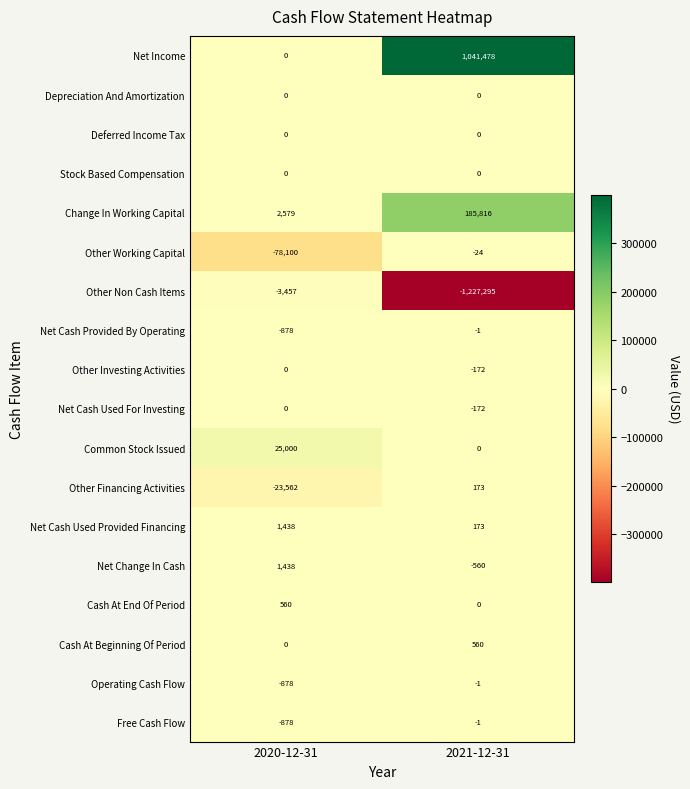

The value of Operating Cash Flow at 2020-12-31 is -878. True or false?

True